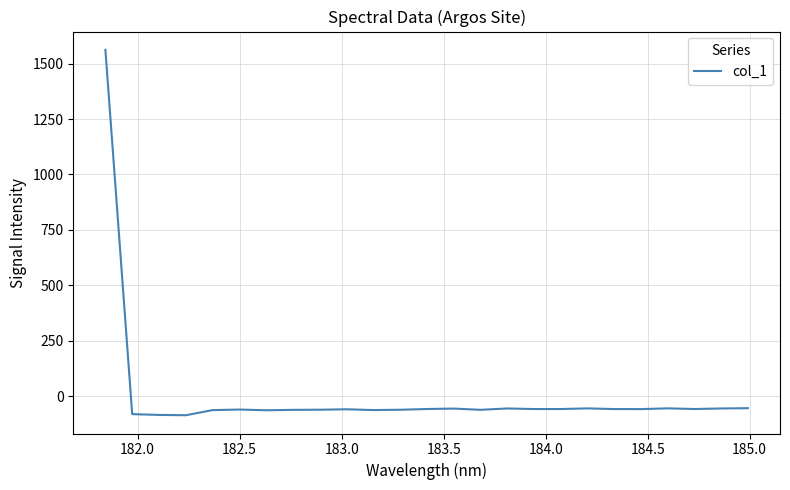

What is the maximum value shown in the chart?

1562.2